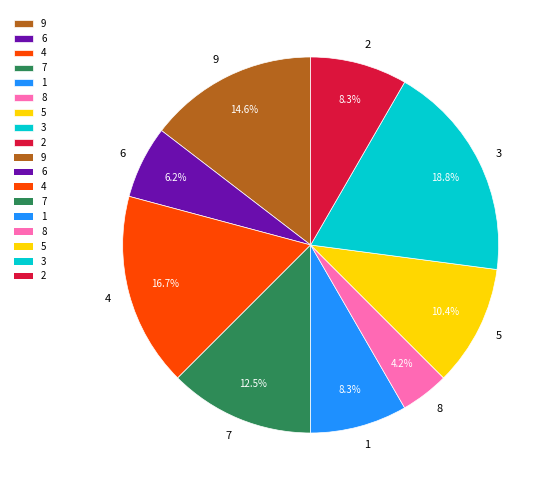

To the nearest percent, what percentage of the pie is 8?

4%